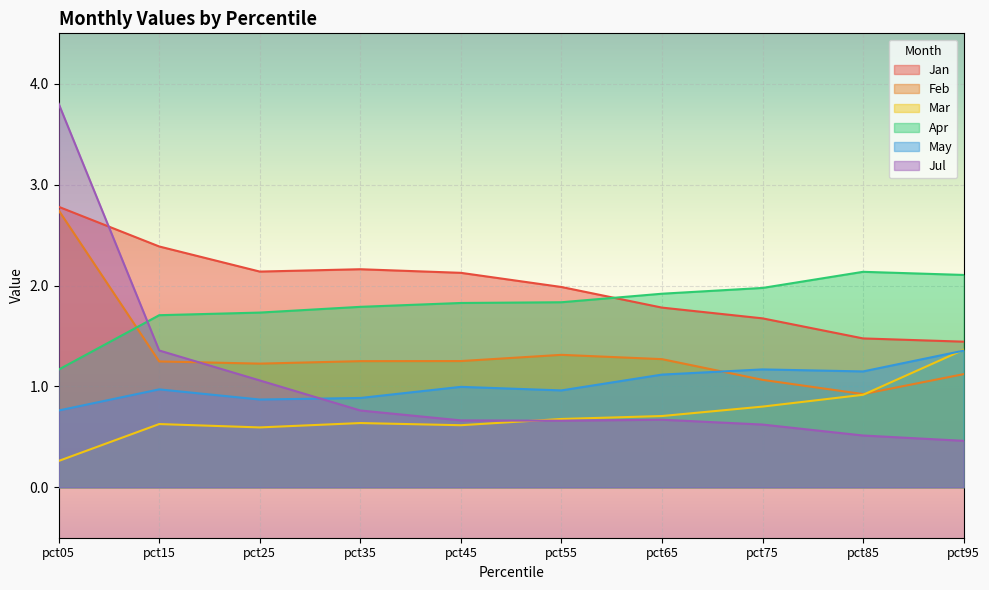

True or false: Jul has a value of 1.4 at pct15.

True